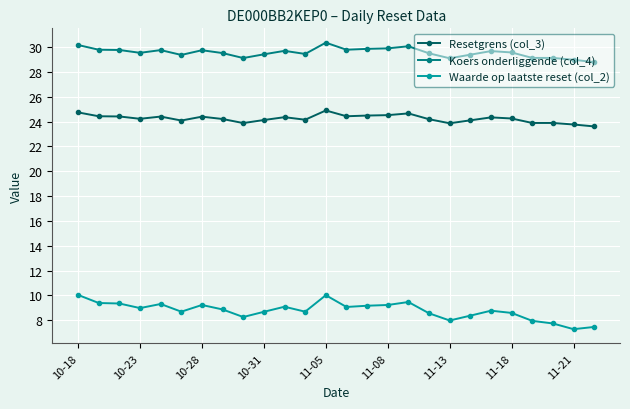

What is the difference between the maximum and minimum values in the Resetgrens (col_3) series?

1.3